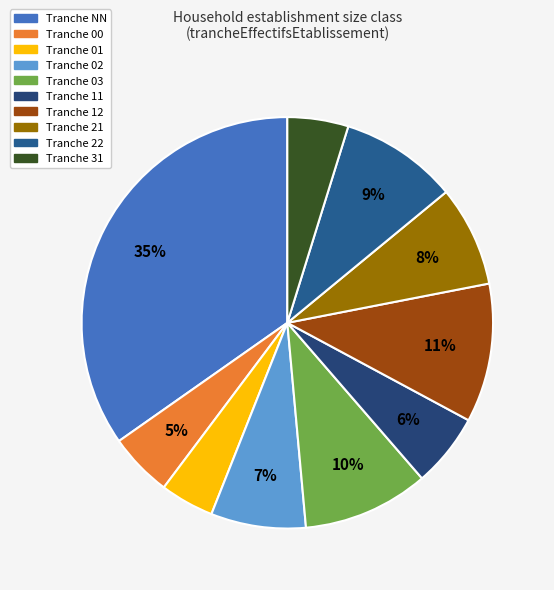

Count the number of slices in the pie.

10